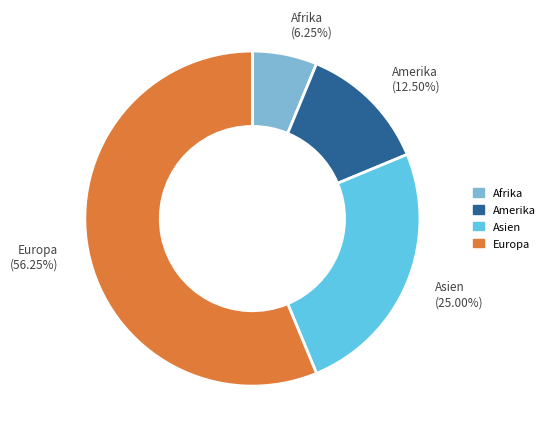

Rank the categories by value from lowest to highest.

Afrika (6.25%), Amerika (12.50%), Asien (25.00%), Europa (56.25%)